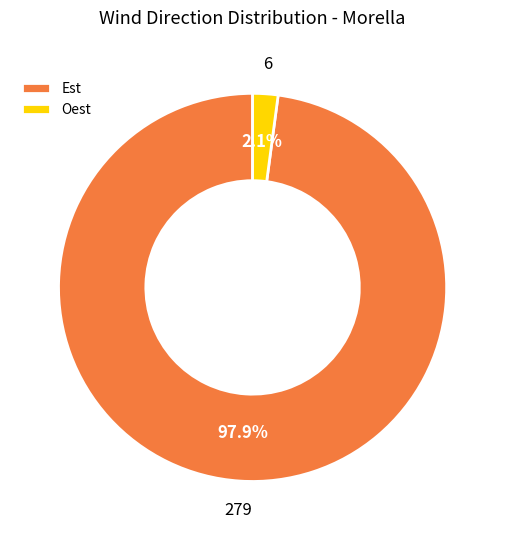

Is there a majority slice in this chart?

Yes